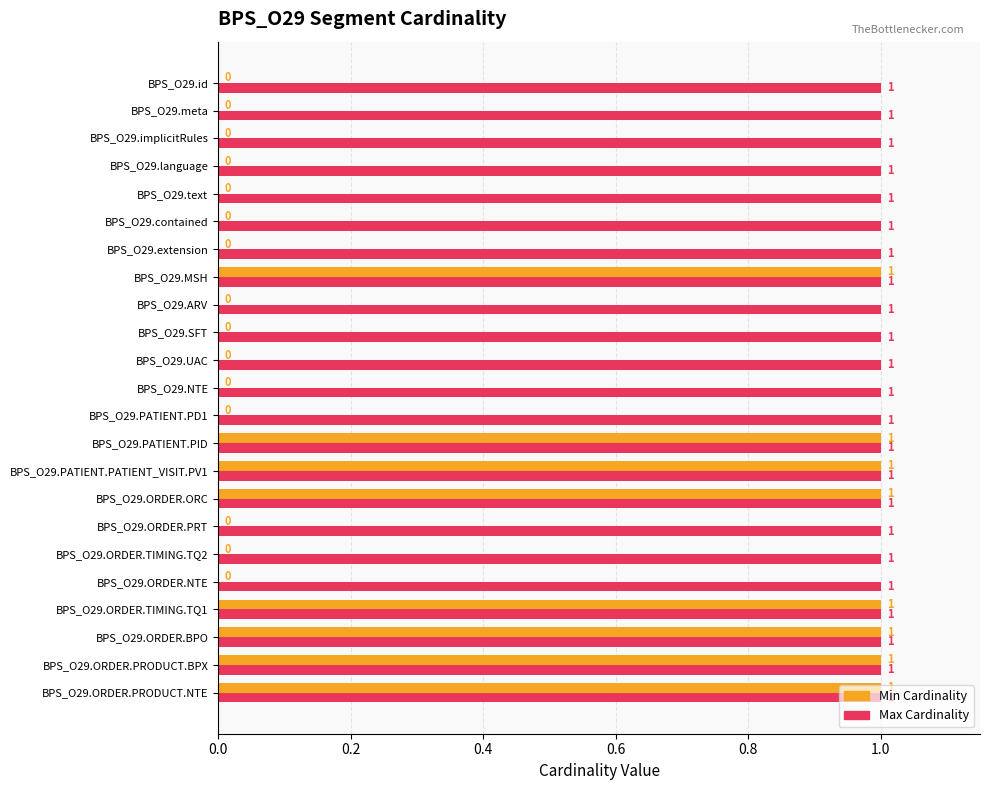

What is the sum of all Min Cardinality values?

8